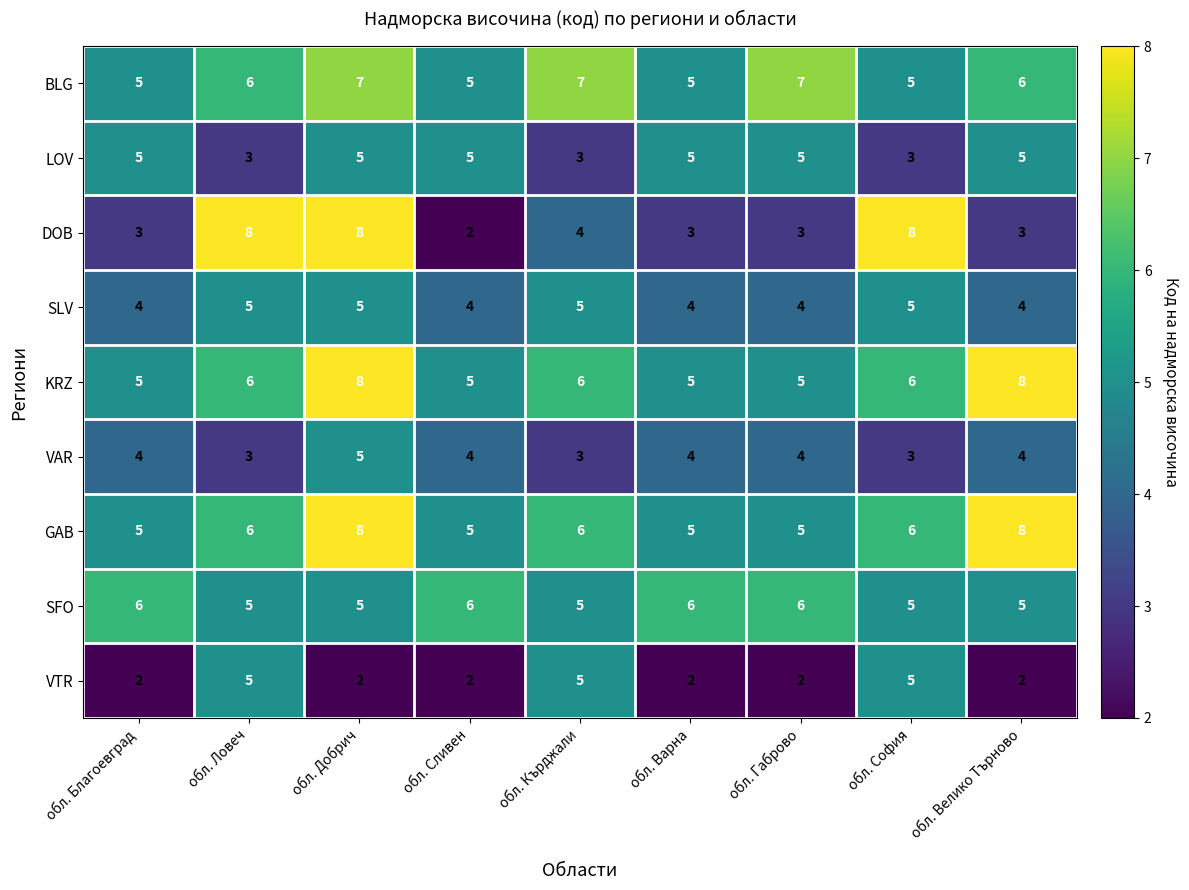

What is the lowest value of the BLG series?

5